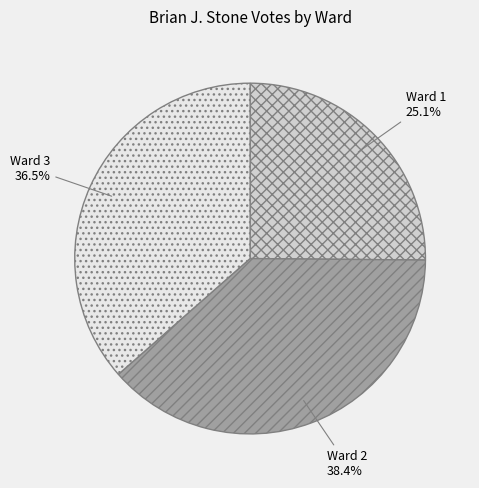

Which has a higher value, Ward 2 or Ward 1?

Ward 2